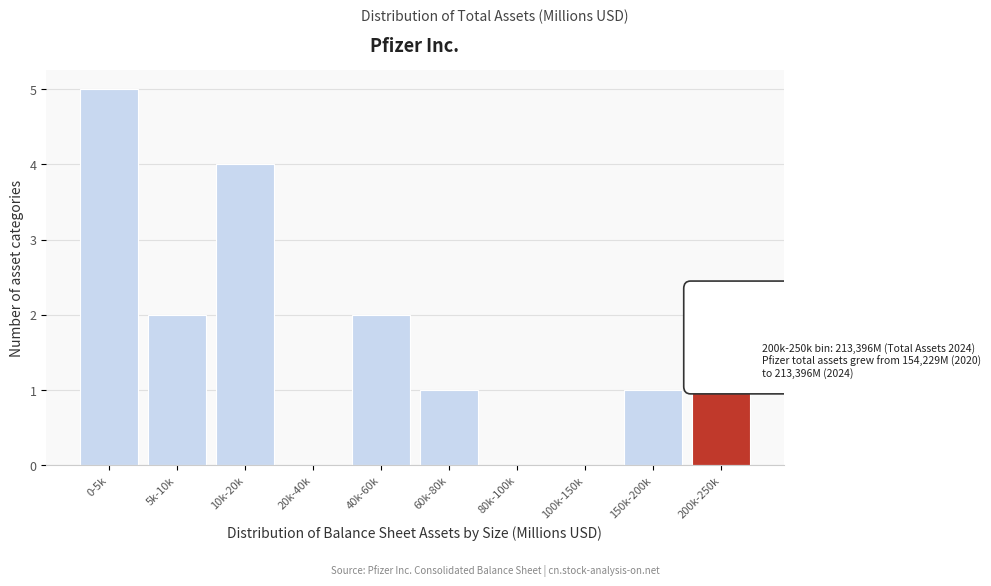

Reading right to left, list all the values displayed in this chart.

200k-250k=1	150k-200k=1	100k-150k=0	80k-100k=0	60k-80k=1	40k-60k=2	20k-40k=0	10k-20k=4	5k-10k=2	0-5k=5